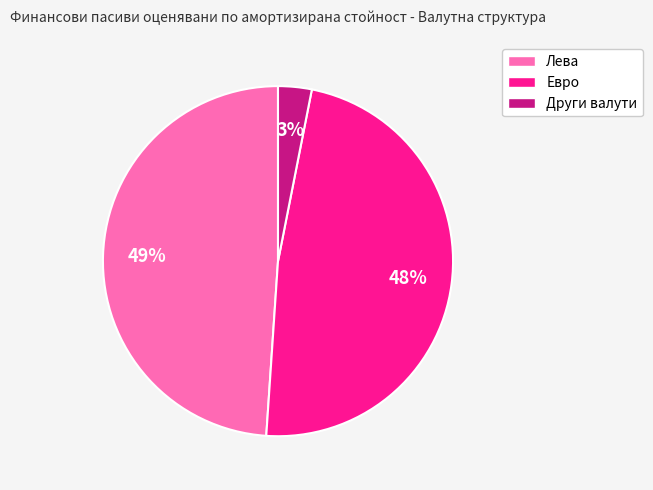

Do Евро and Други валути together represent more than half of the pie?

Yes